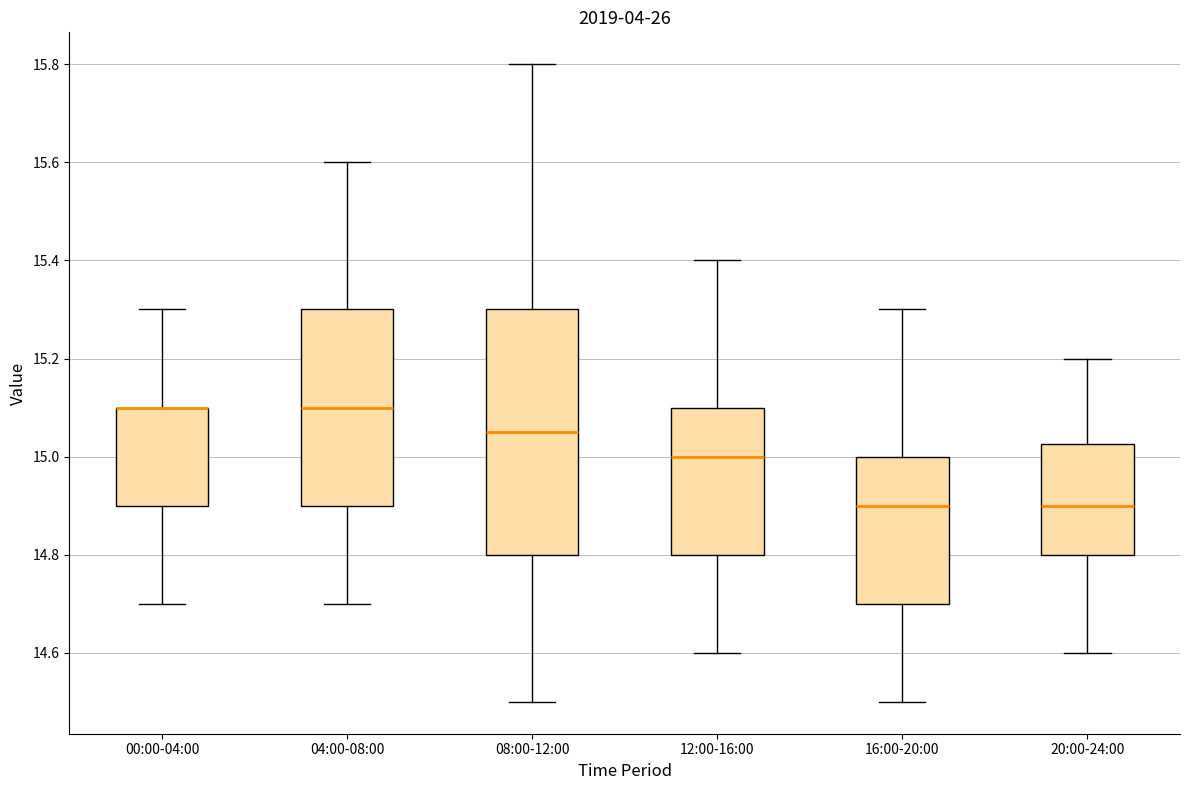

Where is the lower edge of the box for 00:00-04:00 on the y-axis? The values are not printed on the chart, so give them approximately, as read against the axis.

14.90